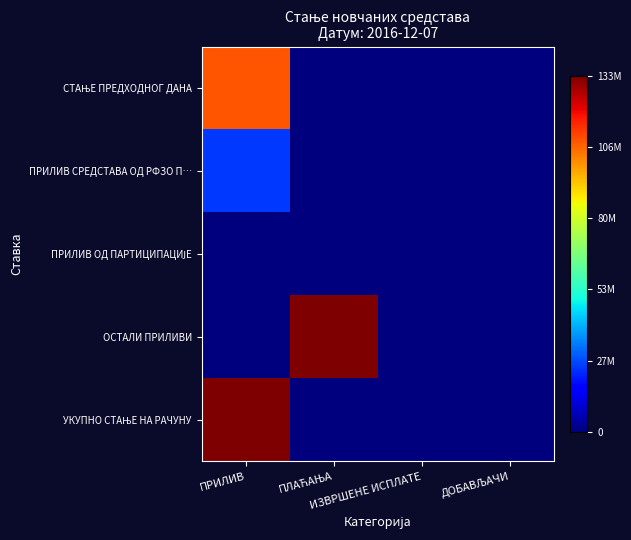

Which series has the largest total across all categories?

УКУПНО СТАЊЕ НА РАЧУНУ